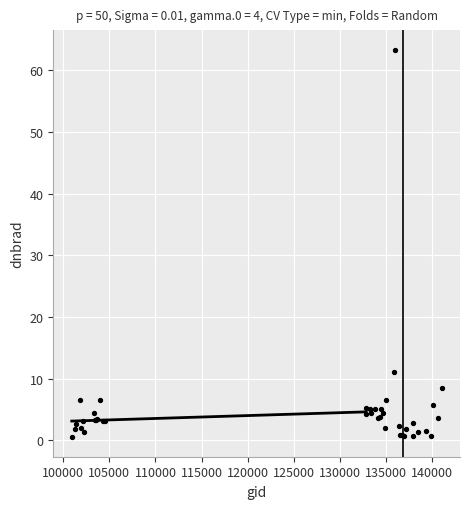

What Y value in the scatter plot is closest to 31?

11.0